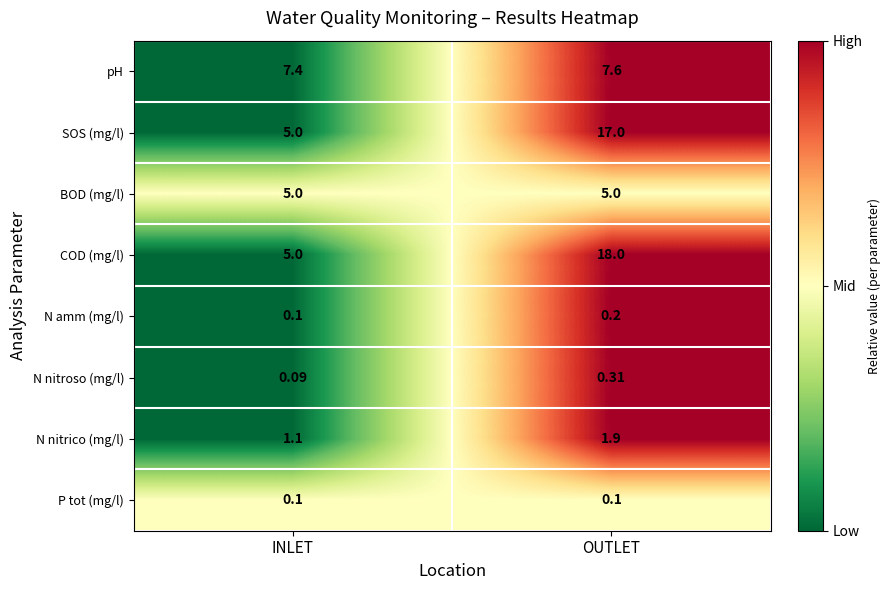

At how many categories does at least one series exceed 0?

2